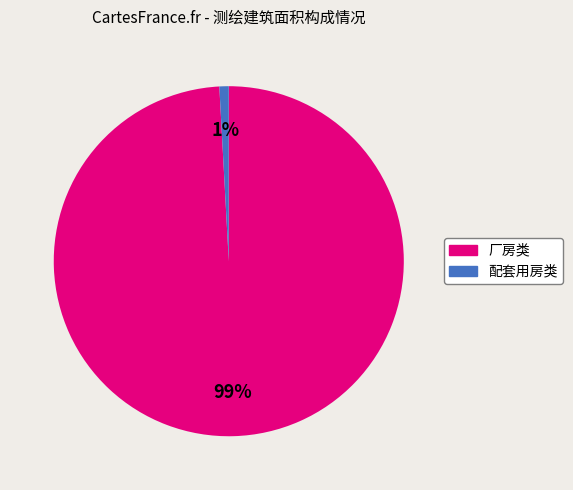

To the nearest percent, what is the difference between the largest and smallest slice percentages?

98%